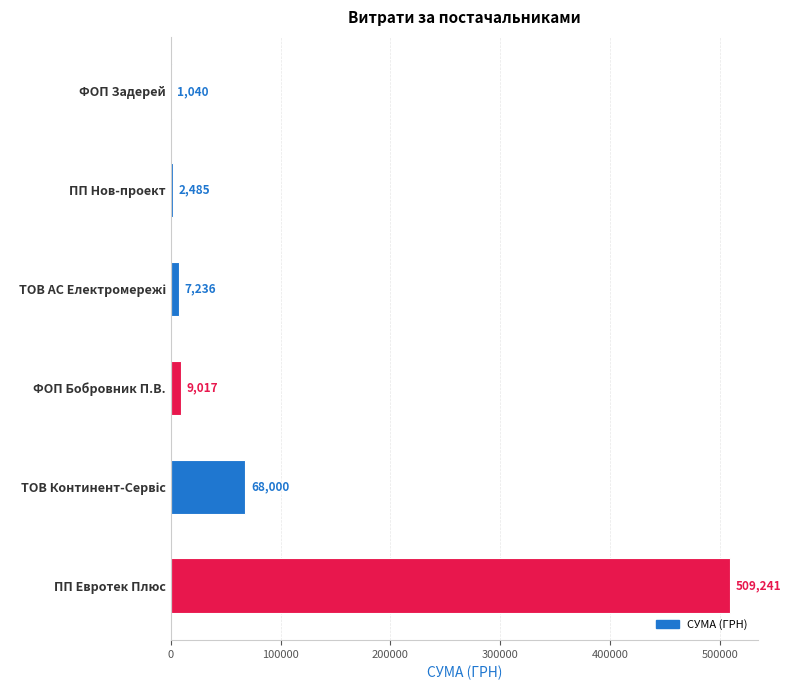

What value does the data have at ПП Евротек Плюс?

509240.7